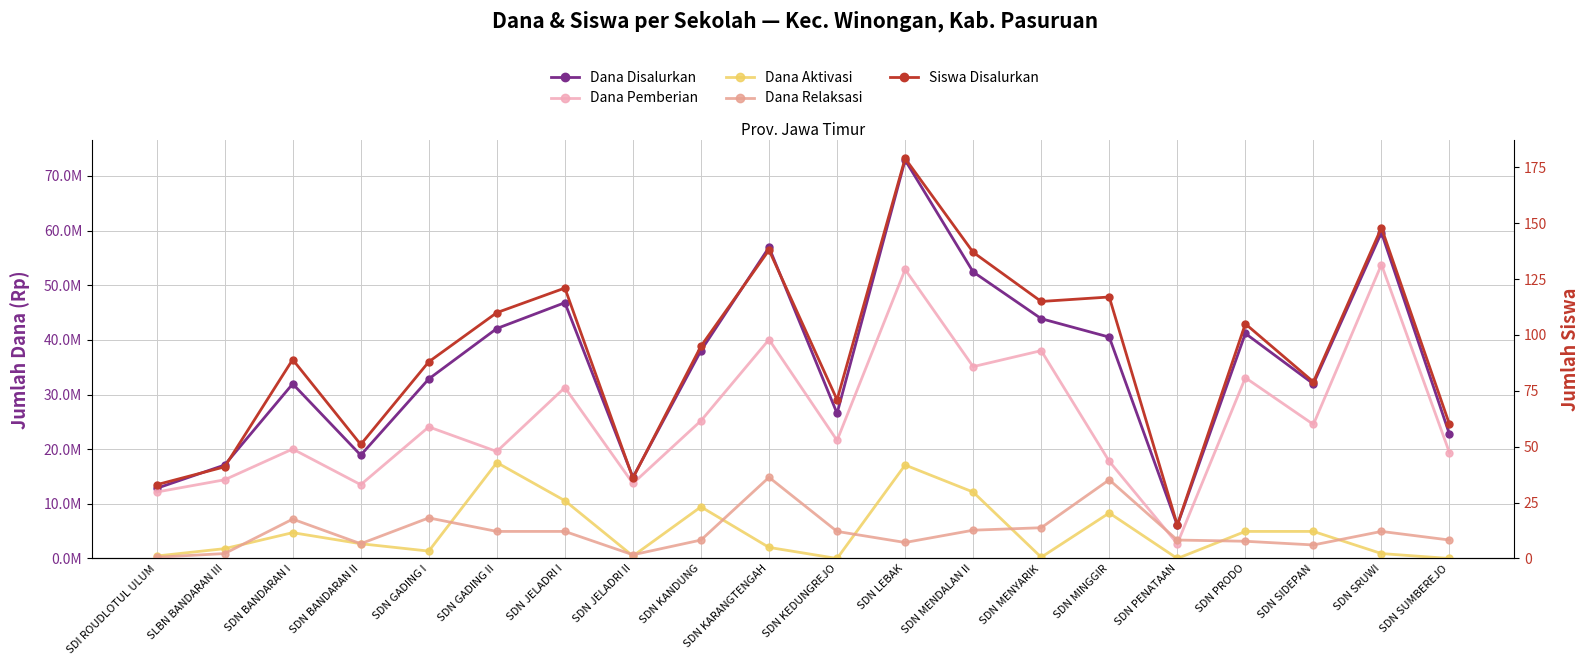

What is the greatest value displayed?

72900000